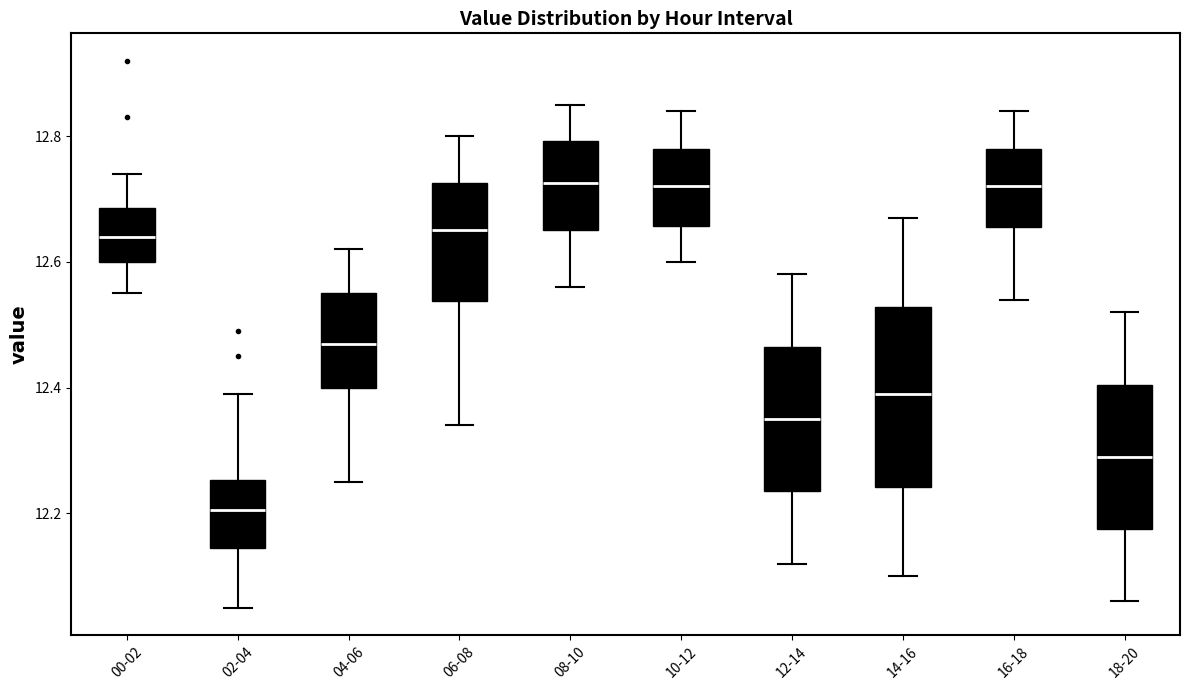

Which box is the tallest, from its lower edge to its upper edge?

14-16